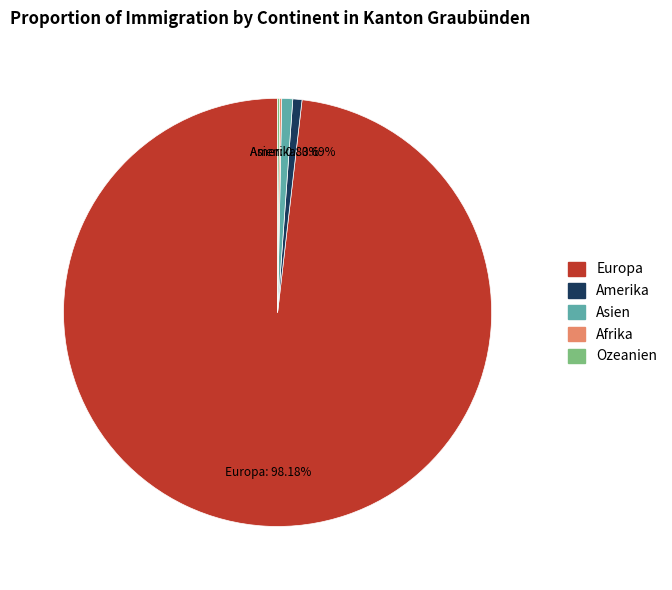

Which slice is the largest?

Europa